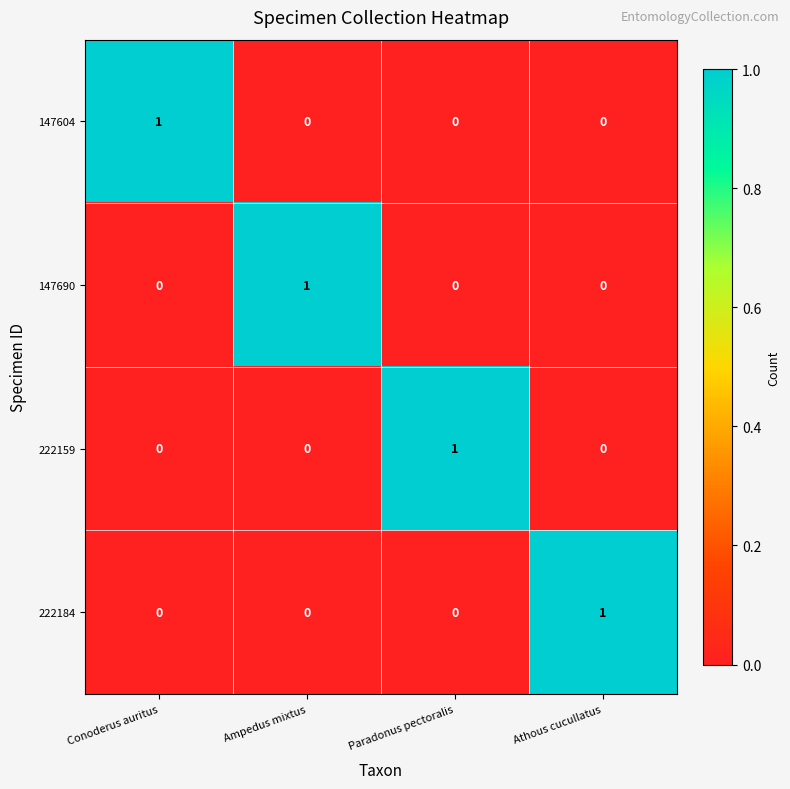

Reading left to right, transcribe all the data shown in this chart.

147604: 1	0	0	0
147690: 0	1	0	0
222159: 0	0	1	0
222184: 0	0	0	1